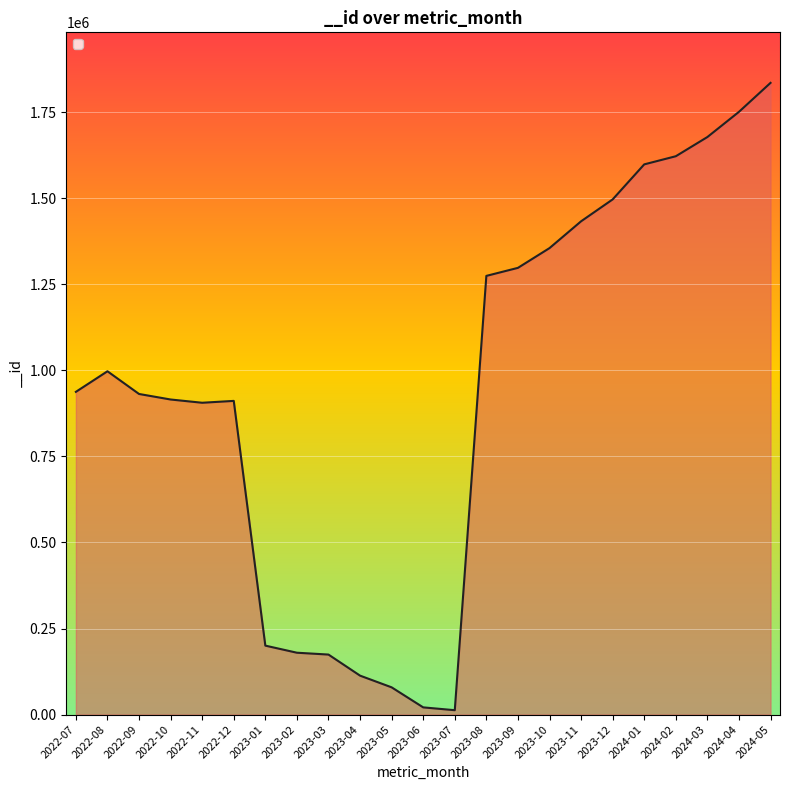

At which category does the chart reach its peak across all series?

2024-05